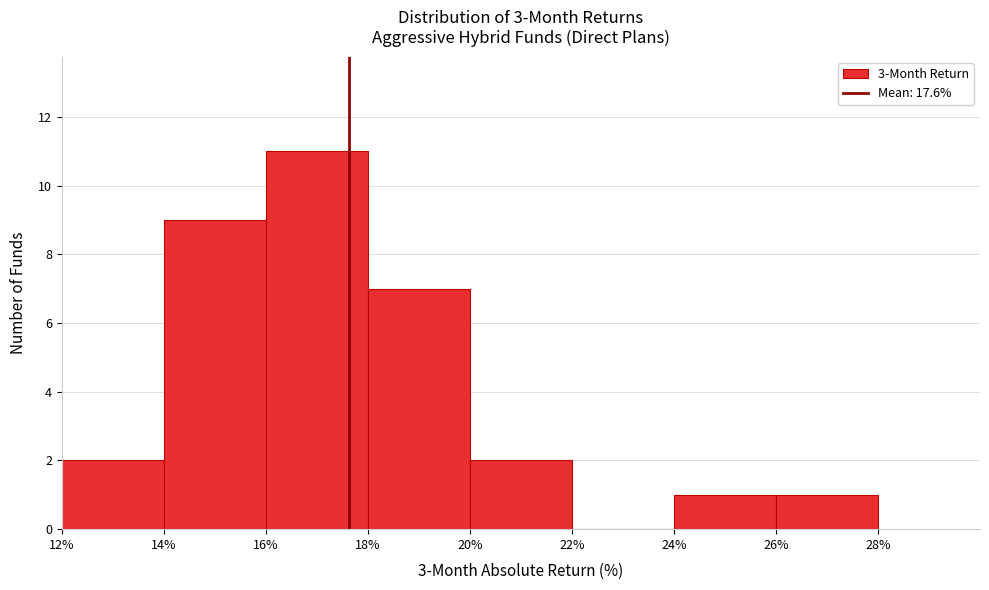

Reading left to right, transcribe this chart: for each bar, give the range it covers on the x-axis and its height. The values are not printed on the chart, so give them approximately, as read against the axis.

12% to 14%: 2
14% to 16%: 9
16% to 18%: 11
18% to 20%: 7
20% to 22%: 2
22% to 24%: 0
24% to 26%: 1
26% to 28%: 1